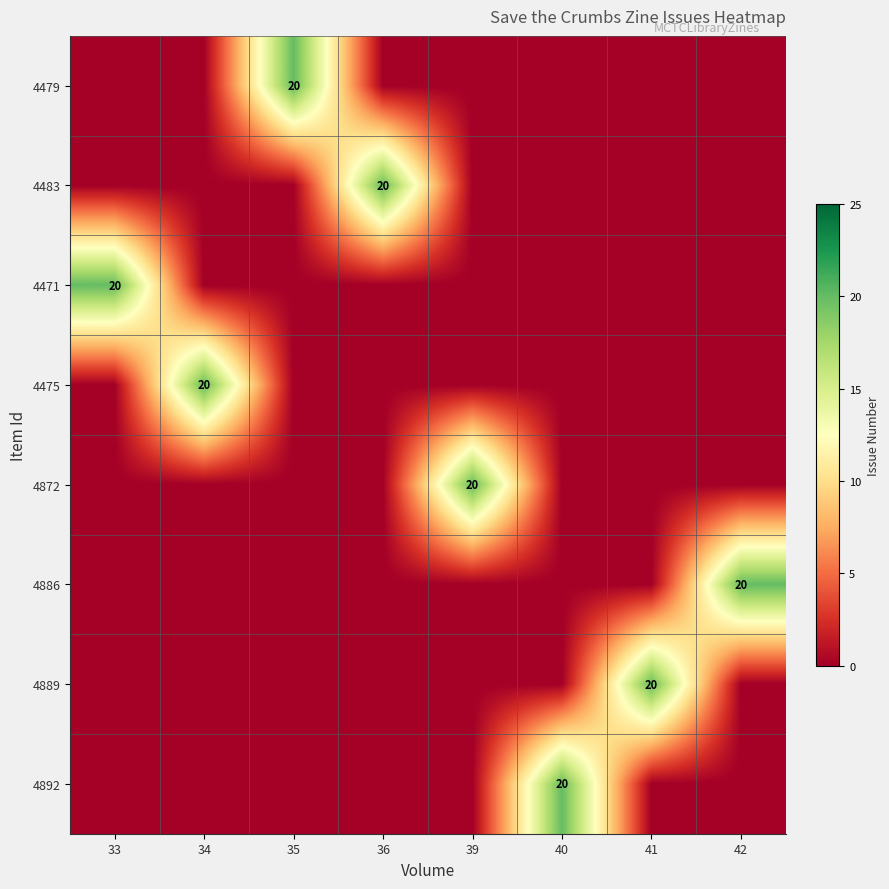

Which has a higher value, 36 or 42?

36